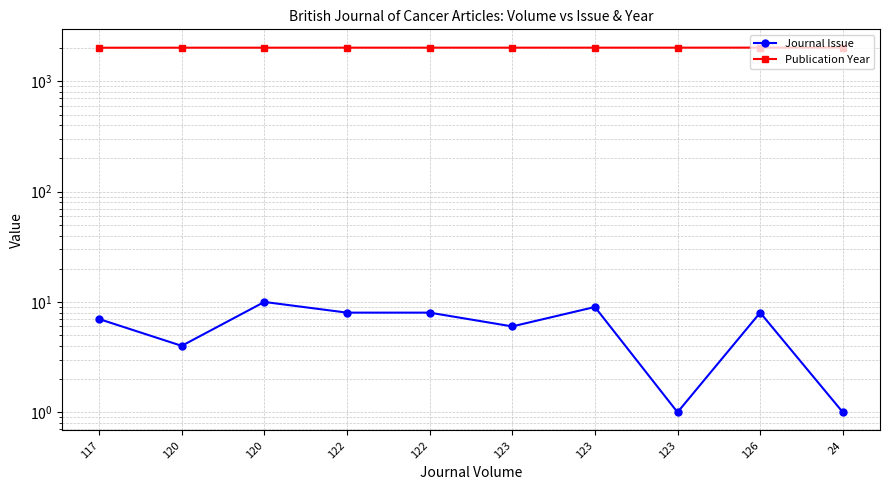

The Journal Issue series shows 8 at 126. True or false?

True